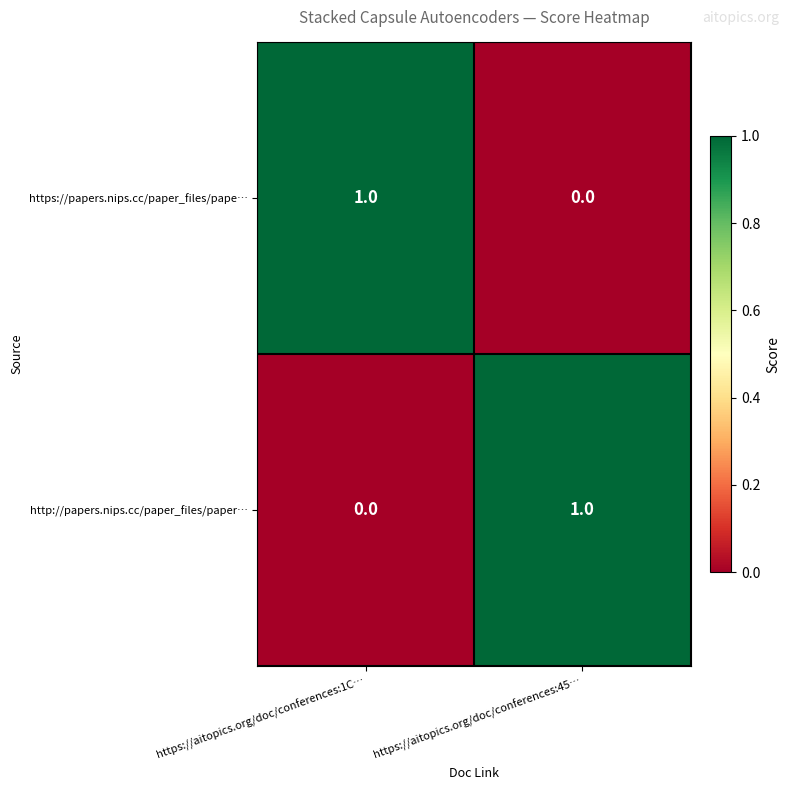

How many positive values does the http://papers.nips.cc/paper_files/paper… series have?

1